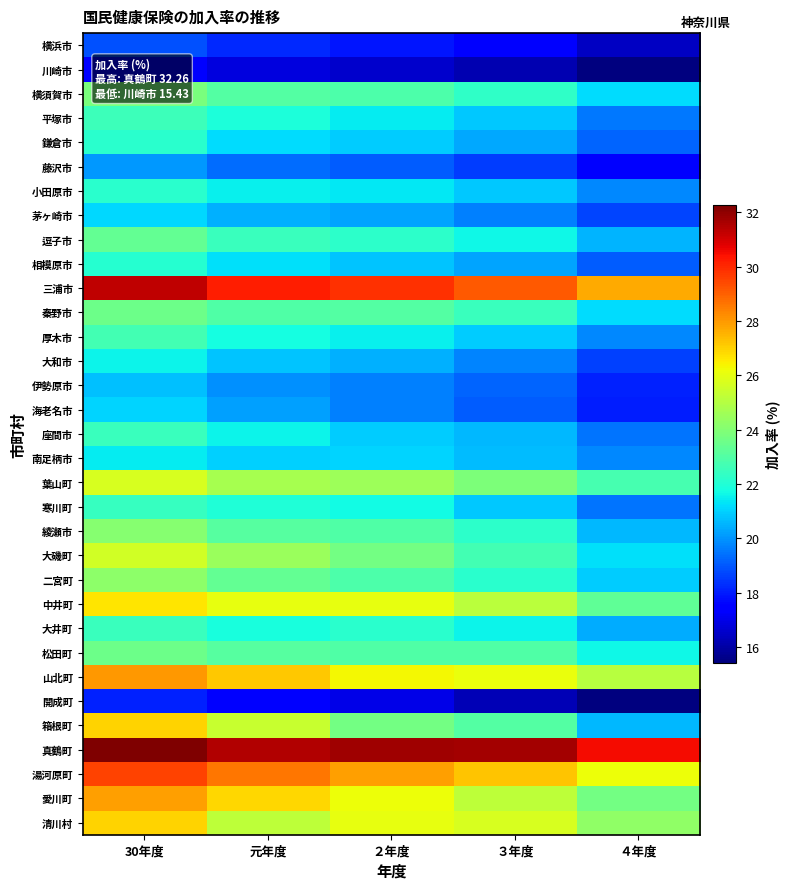

At how many categories does at least one series exceed 23?

5